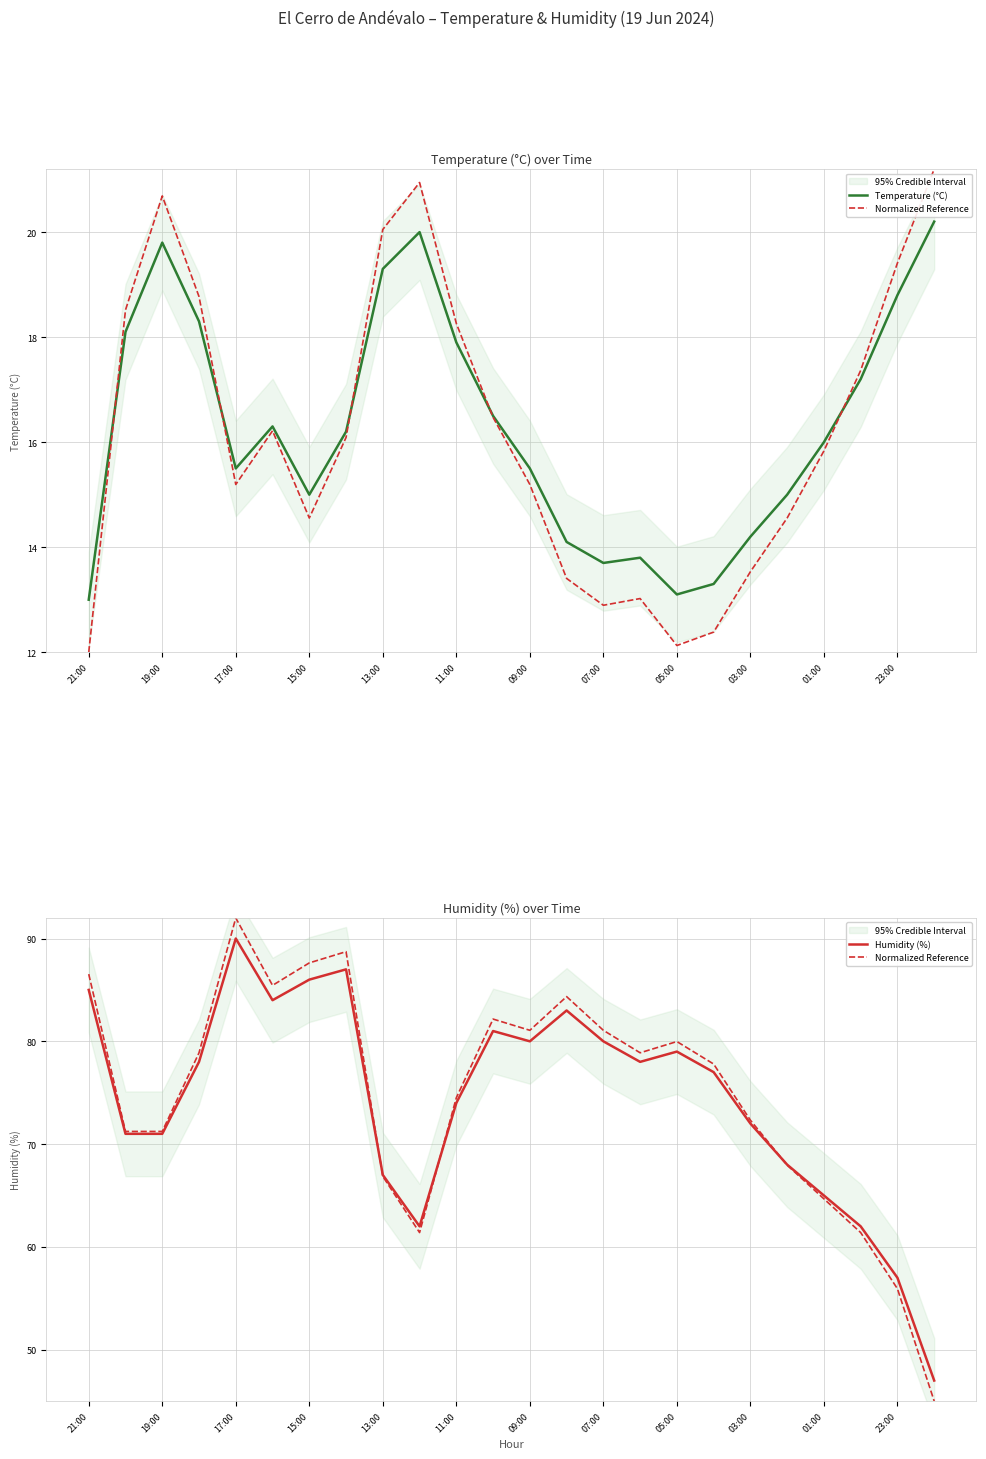

What is the difference between the maximum and minimum values in the Normalized Reference series?

47.0